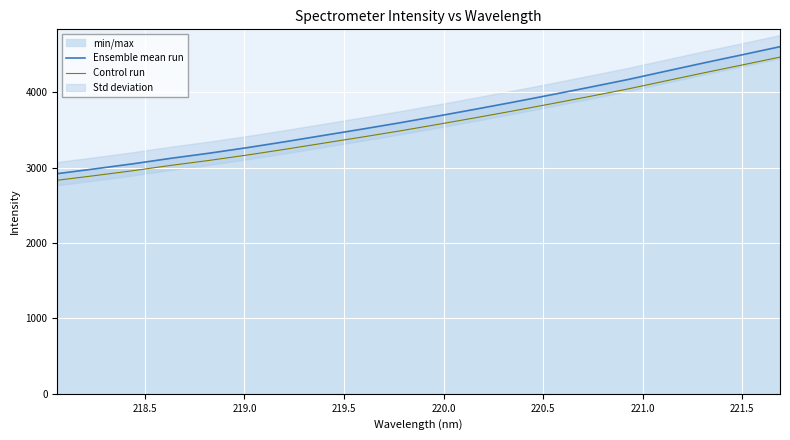

Which series has the largest total across all categories?

Ensemble mean run